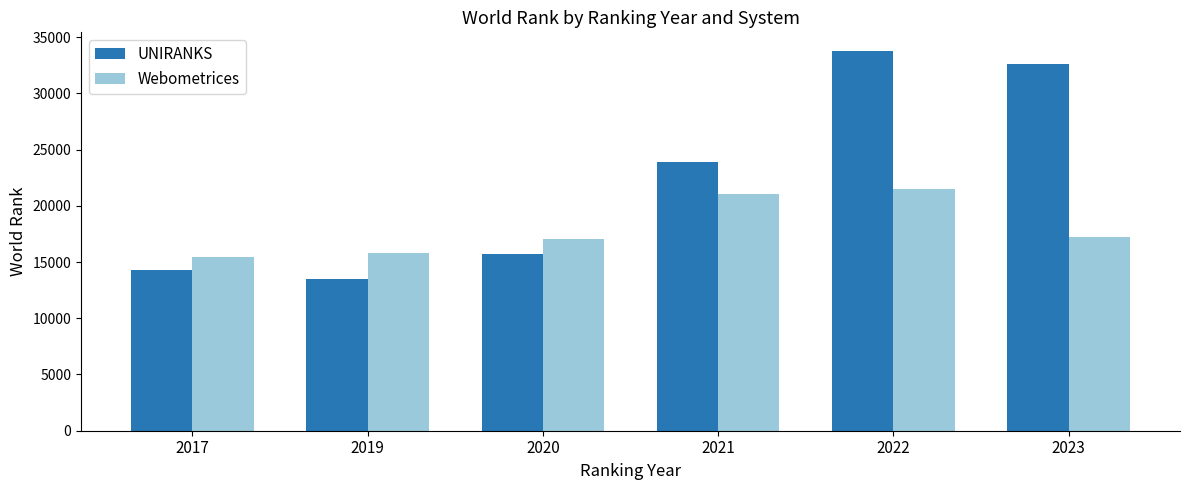

What is the difference between the second highest and second lowest values in the Webometrices series?

5243